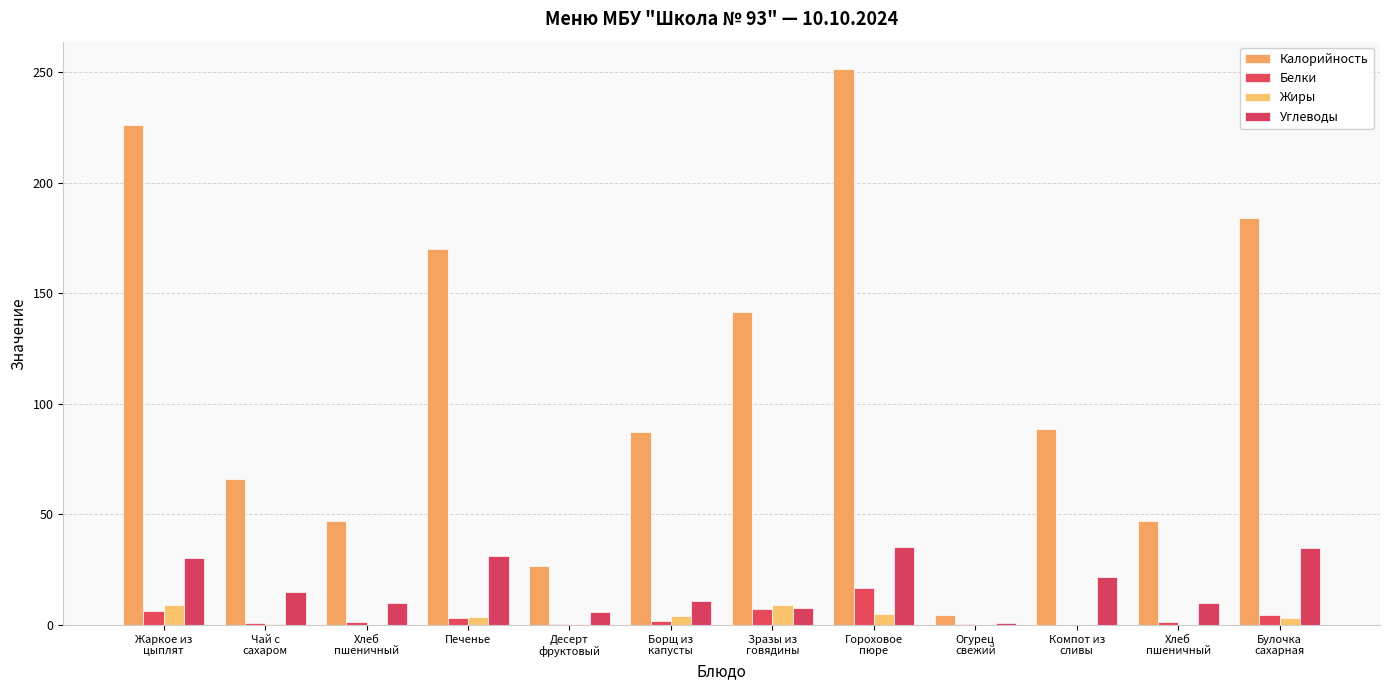

Which series has the widest spread of values?

Калорийность